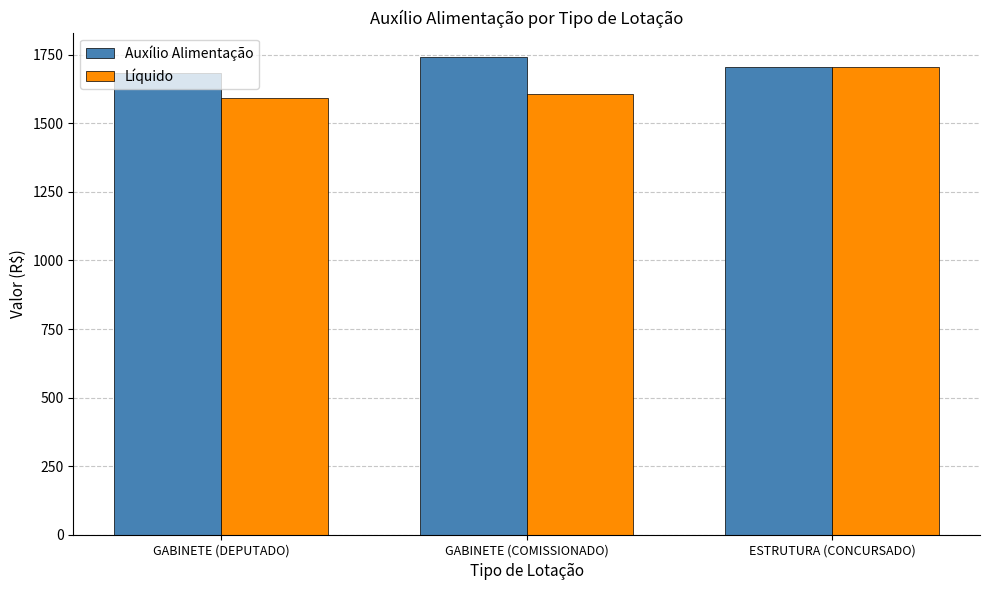

How many bars are there in total?

6